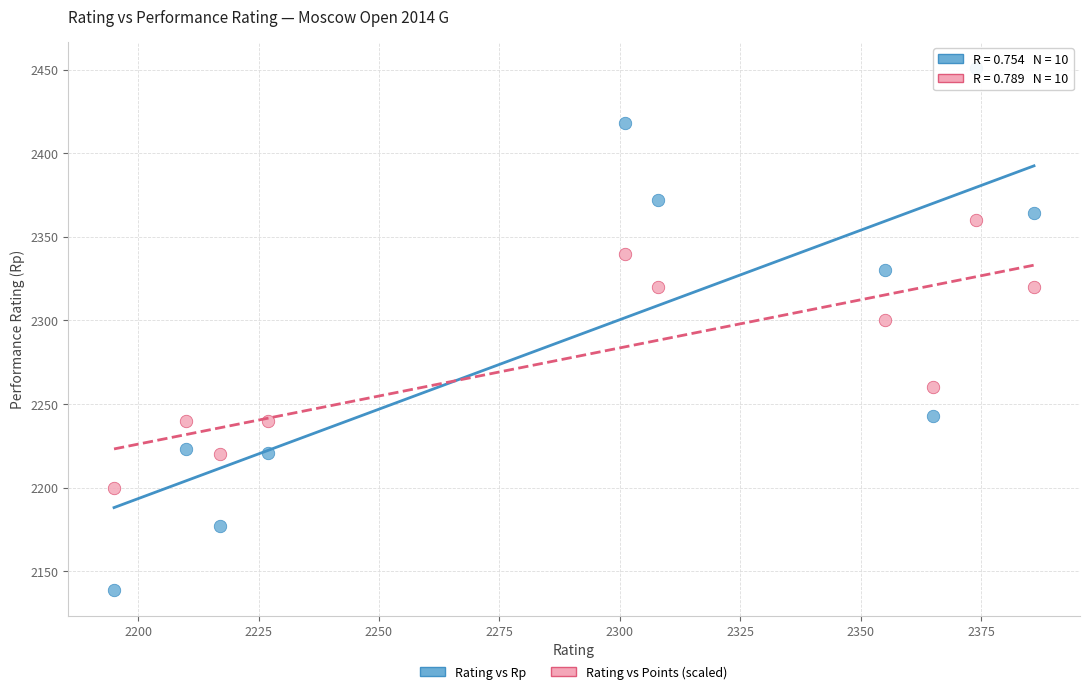

Which series contains the highest Y value?

Rating vs Rp